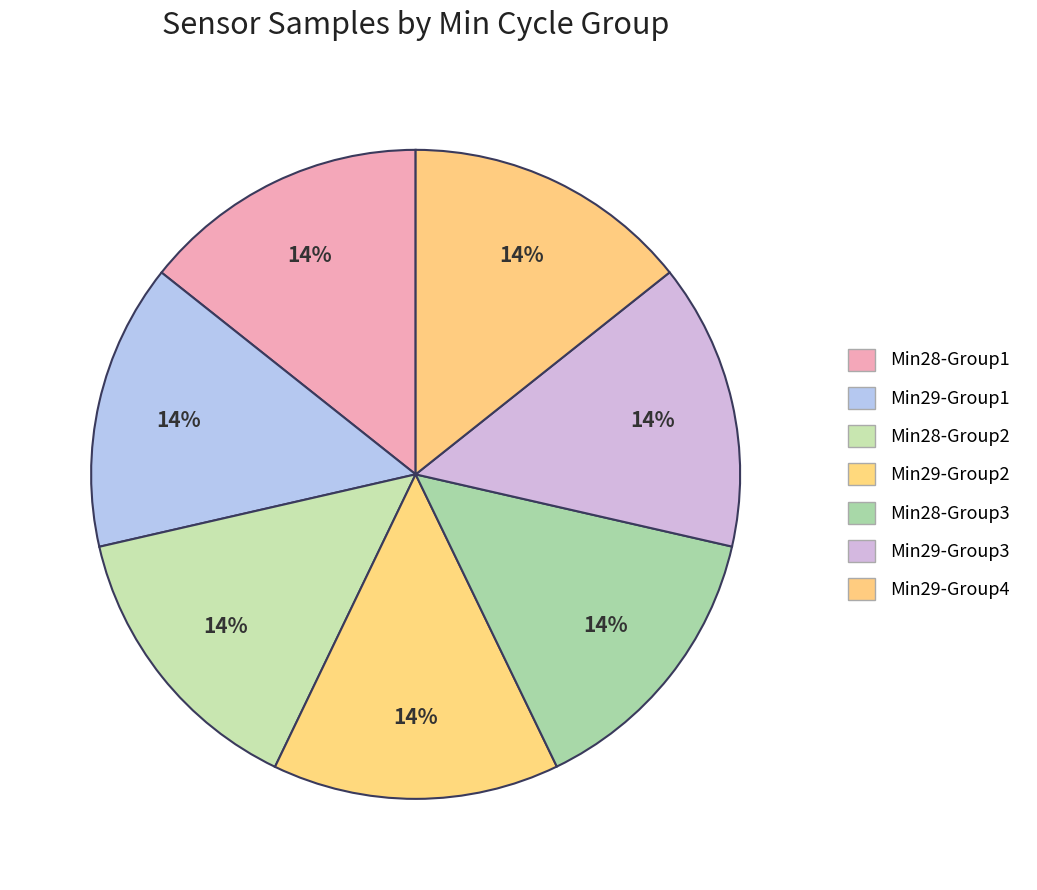

Is there any slice that represents more than half of the pie?

No